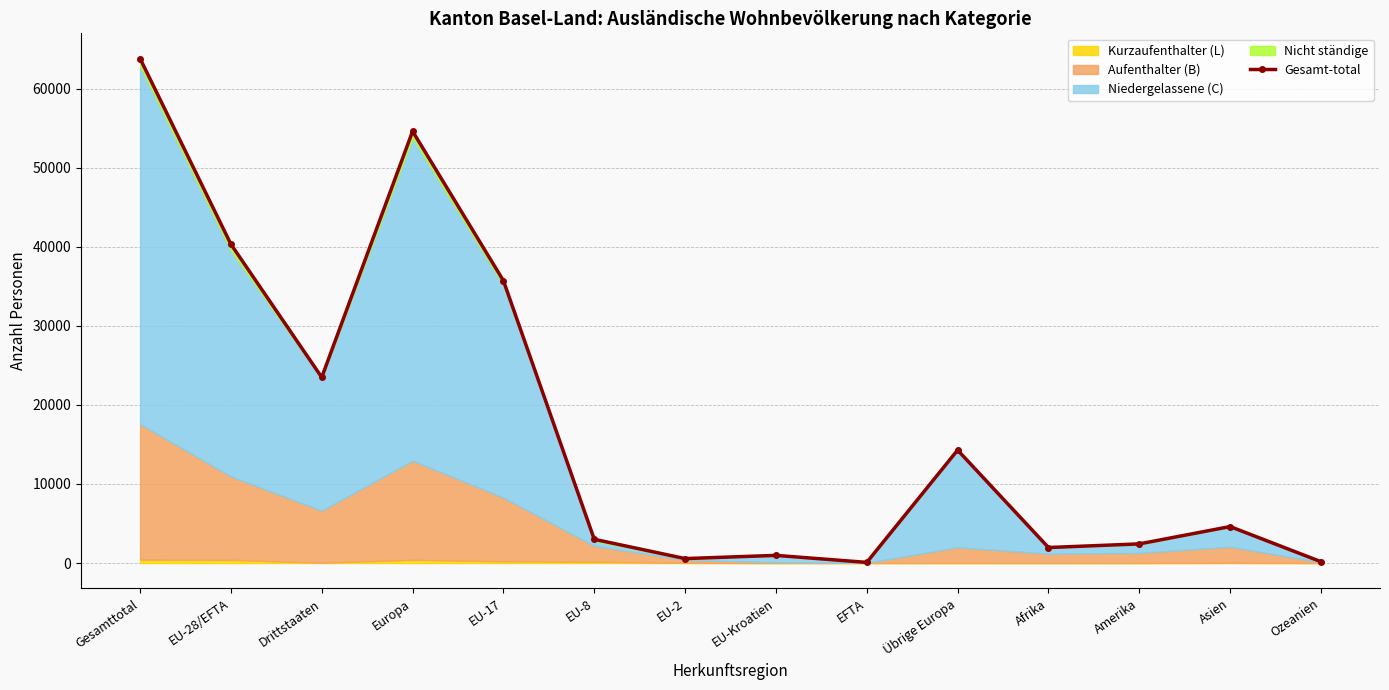

The value at EFTA is 20. True or false?

False